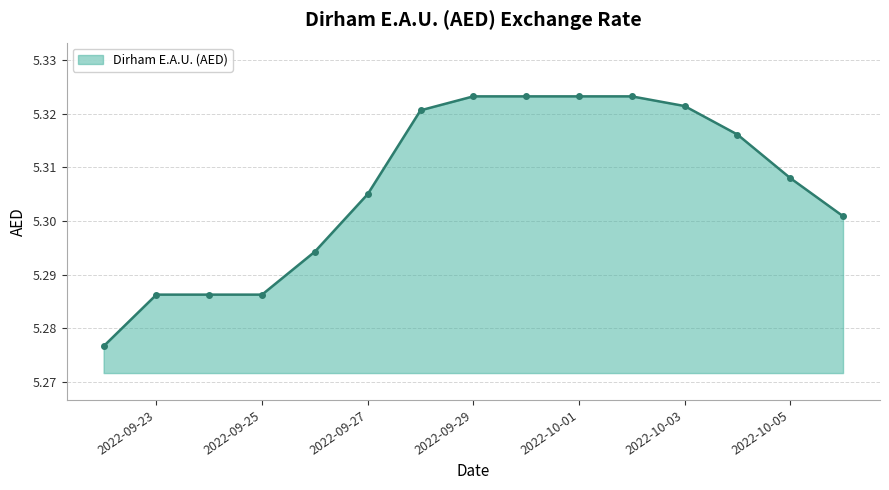

Count the values in the range 5 to 6.

15